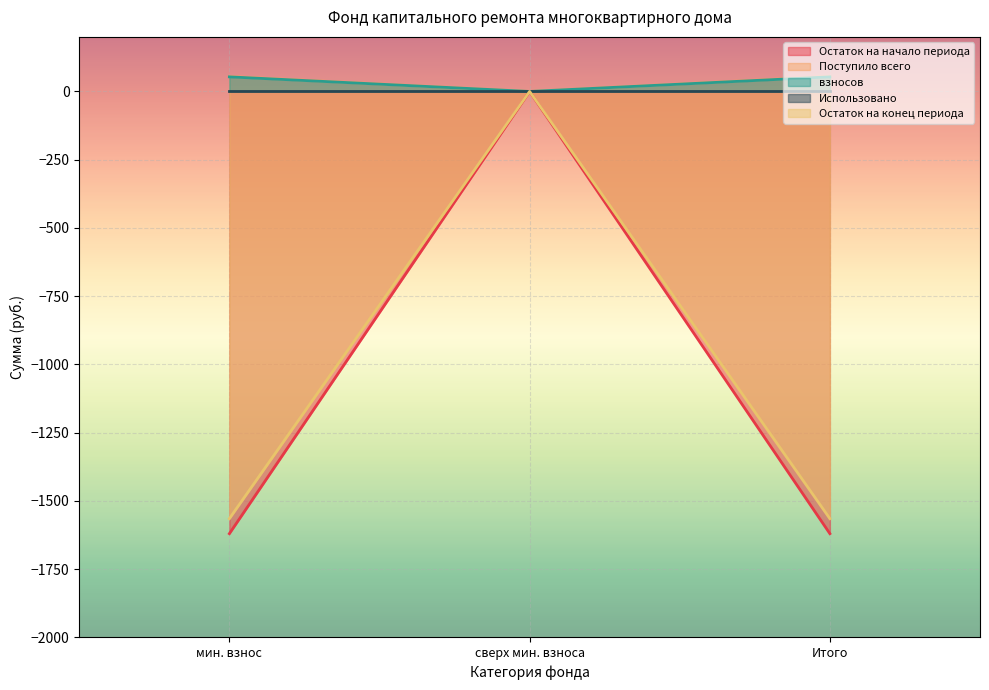

What is the approximate value of Остаток на начало периода at Итого?

-1620.5